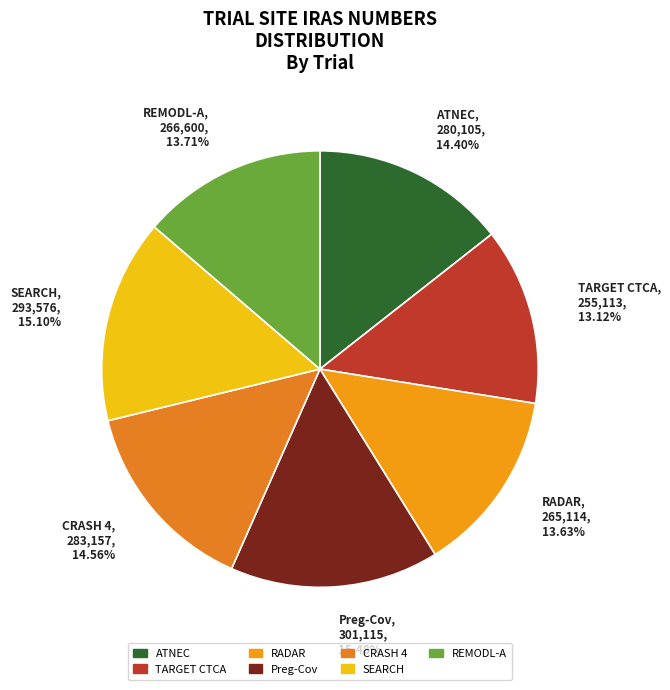

Is CRASH 4 the majority of the pie?

No